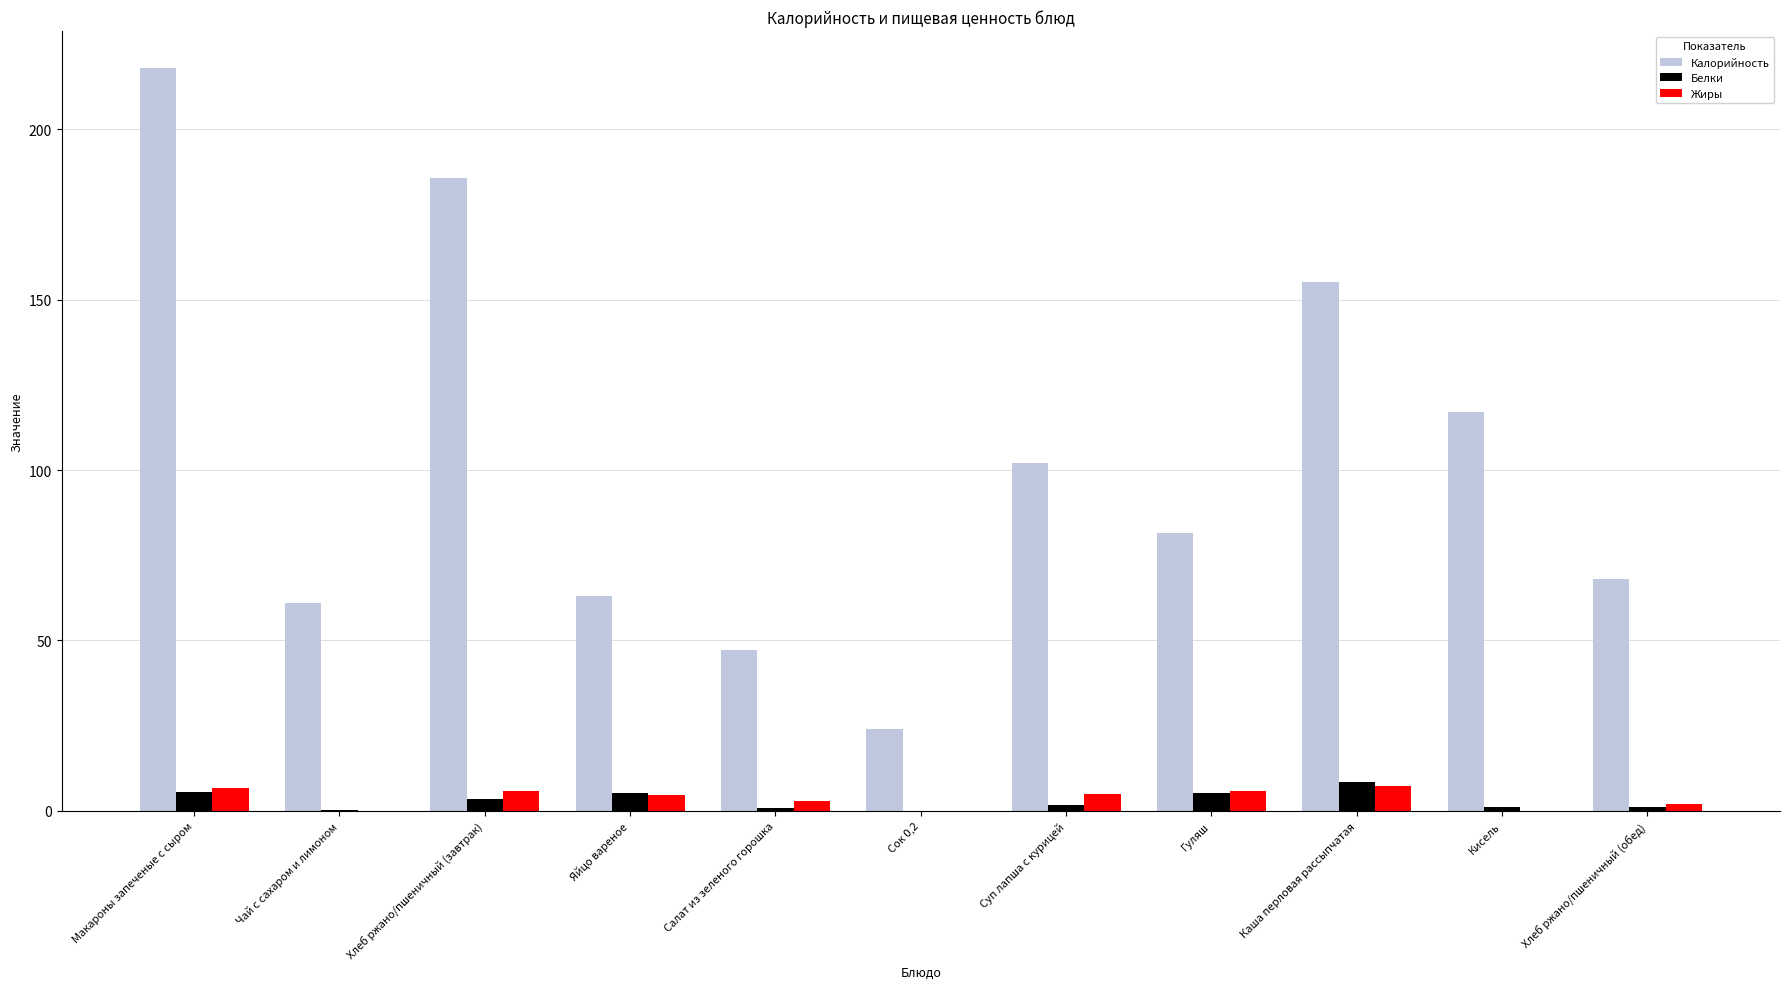

Between Хлеб ржано/пшеничный (завтрак) and Салат из зеленого горошка, which series saw the biggest shift?

Калорийность